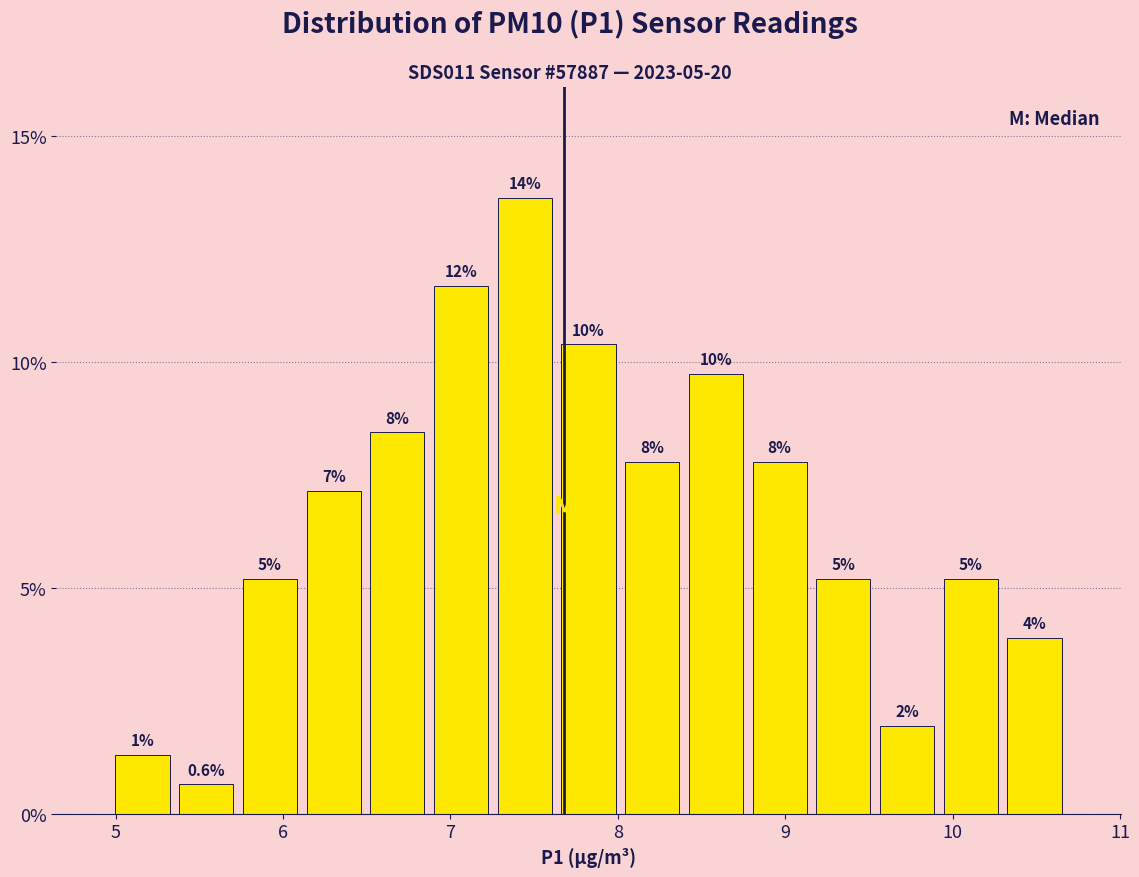

Read against the x-axis, roughly where is the centre of the tallest bar?

7.4